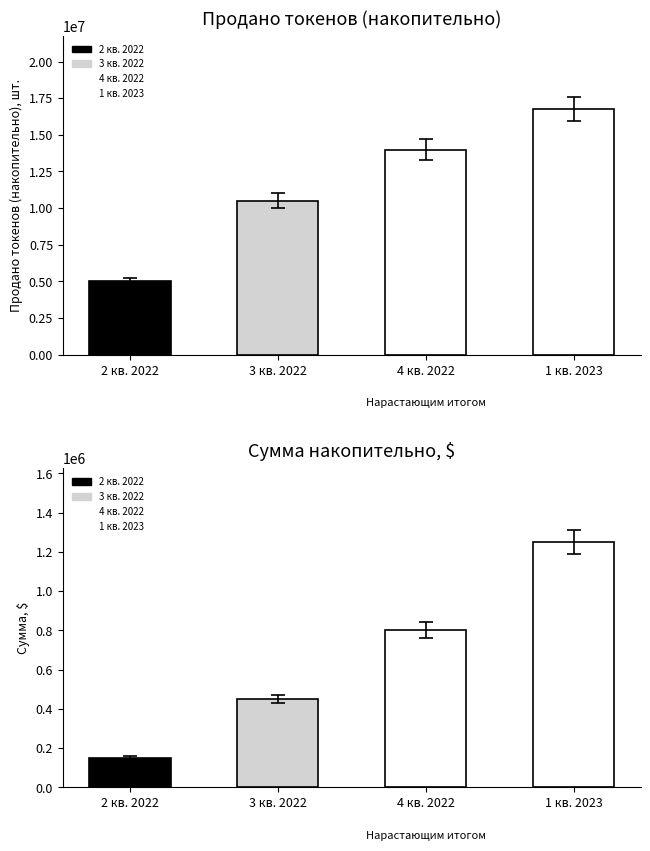

Does the chart contain stacked bars?

No